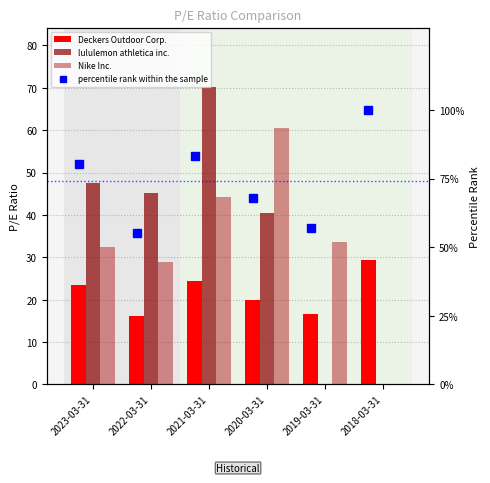

Rank the series by their maximum value, from lowest to highest.

Deckers Outdoor Corp., Nike Inc., lululemon athletica inc., percentile rank within the sample